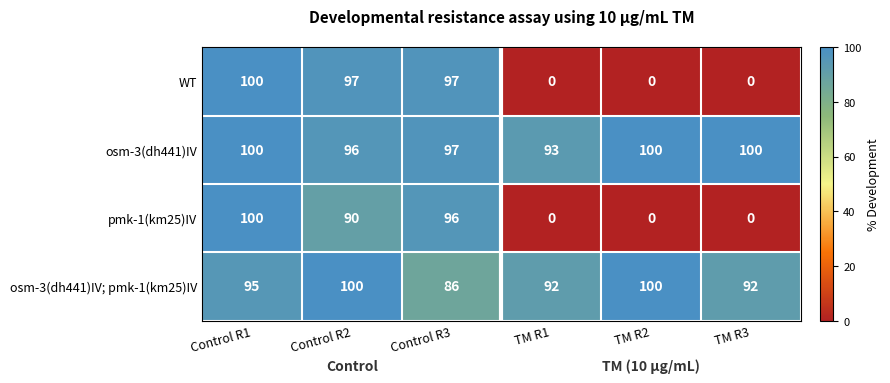

What is the maximum value shown in the chart?

100